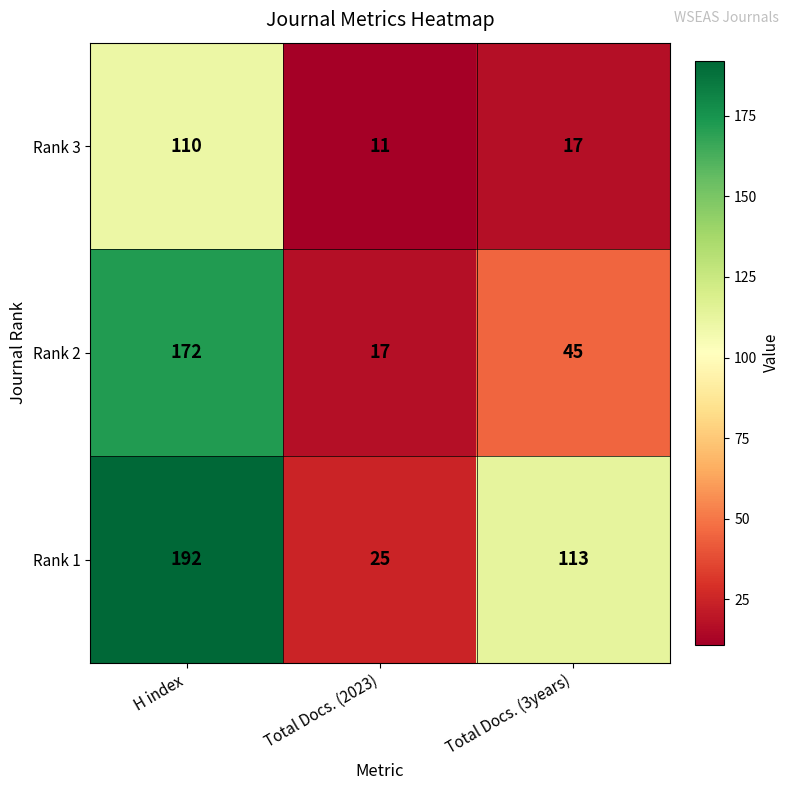

Where is Rank 1 nearest to the value 108?

Total Docs. (3years)